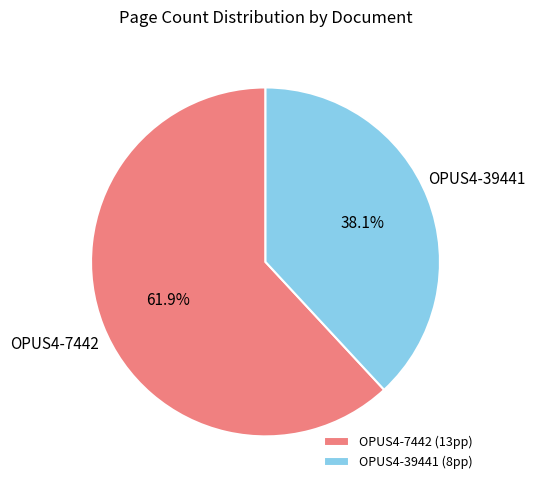

What is the ratio of the value at OPUS4-7442 to the value at OPUS4-39441?

1.6